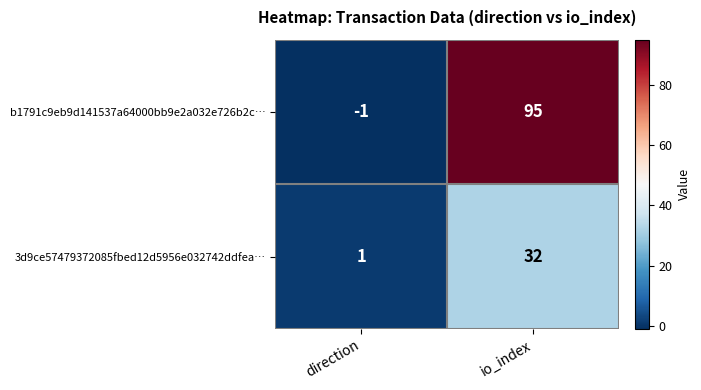

Which series has the widest spread of values?

b1791c9eb9d141537a64000bb9e2a032e726b2c…